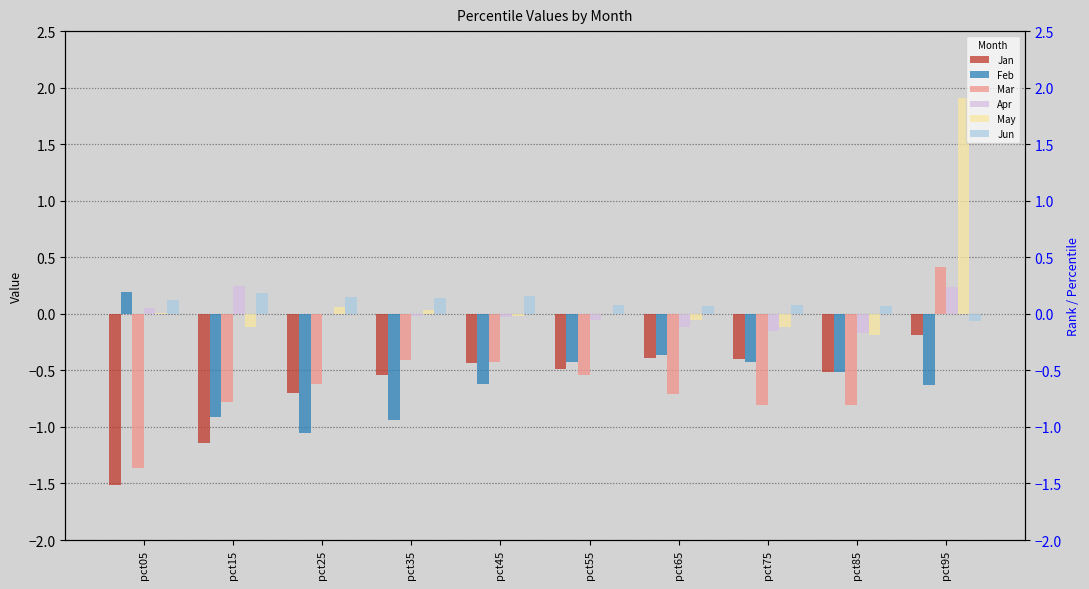

Count the Mar values in the range 0 to 1.

1